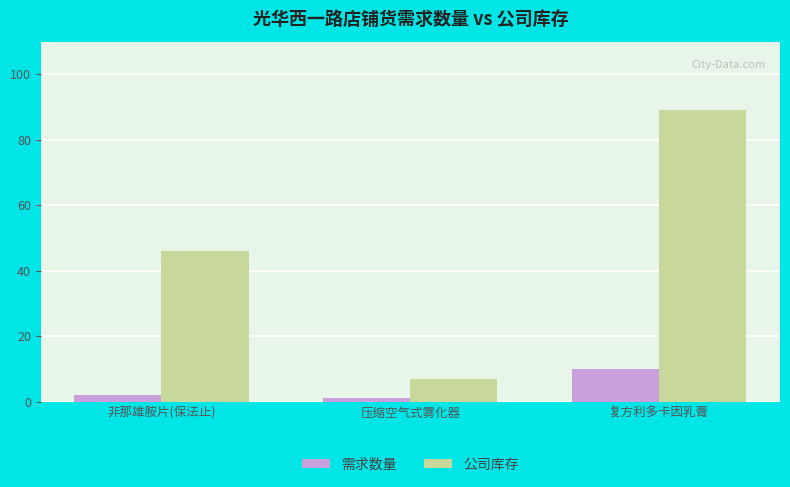

What is the difference between the second highest and minimum values in the 需求数量 series?

1